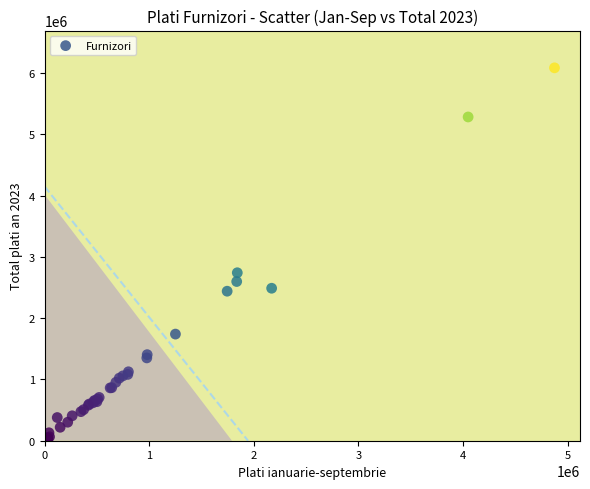

What Y value in the scatter plot is closest to 3049152?

2740995.8